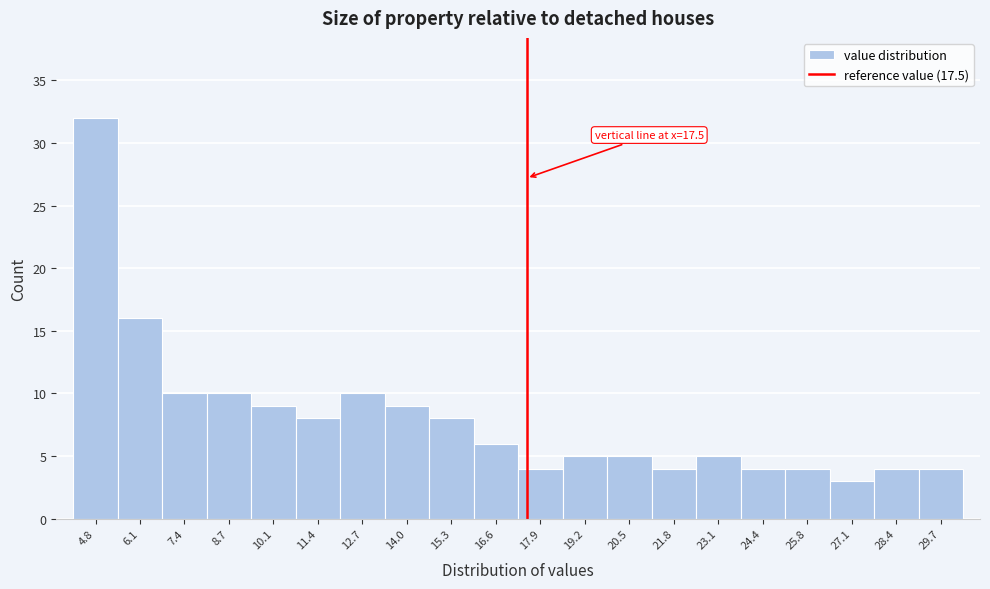

Over which range of the x-axis is the bar tallest?

4.2 to 5.4